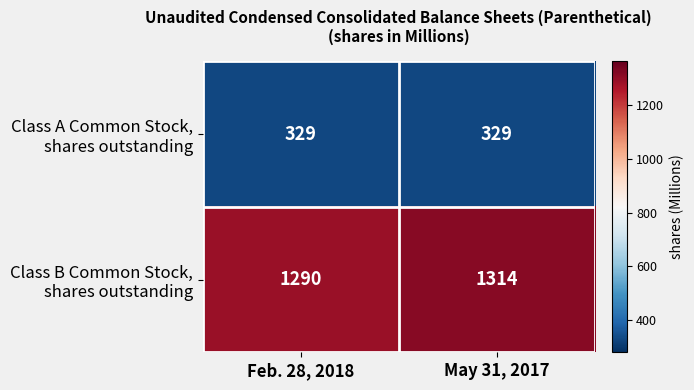

Which label corresponds to the largest value in the chart?

May 31, 2017